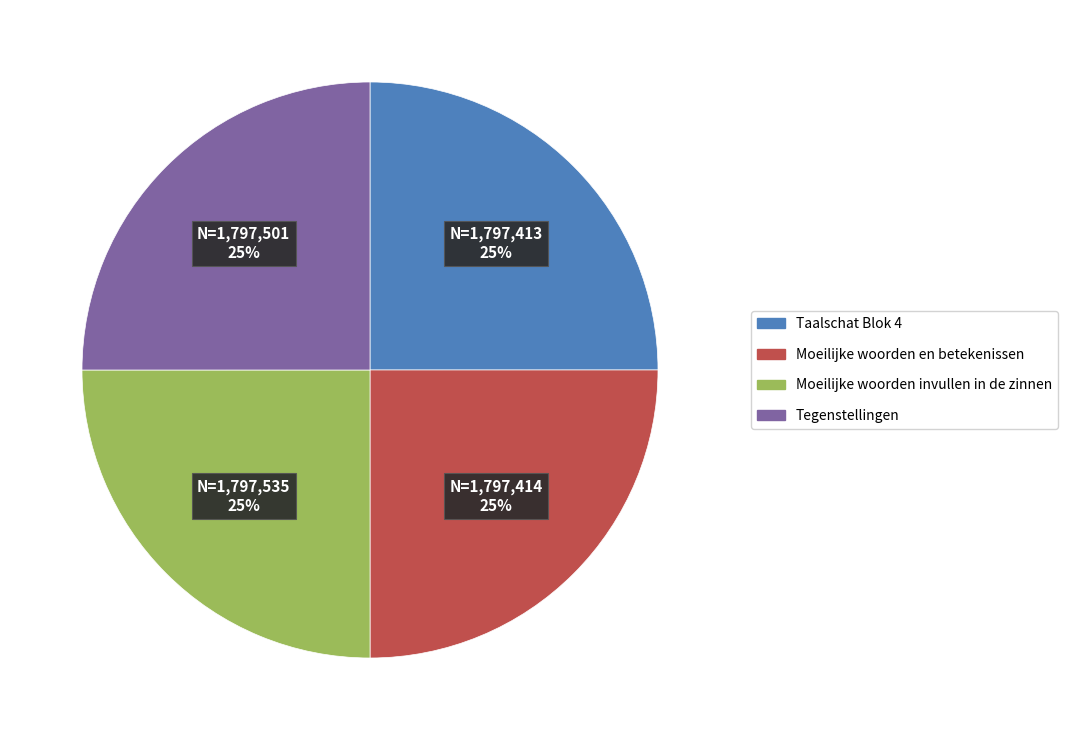

The Moeilijke woorden invullen in de zinnen slice represents 25% of the pie. True or false?

True